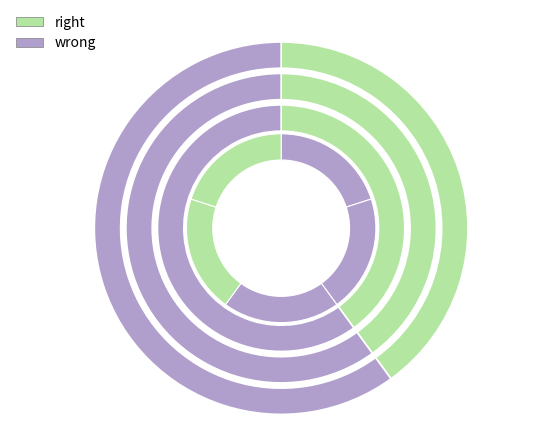

Is it true that Extension is 1% of the pie?

False